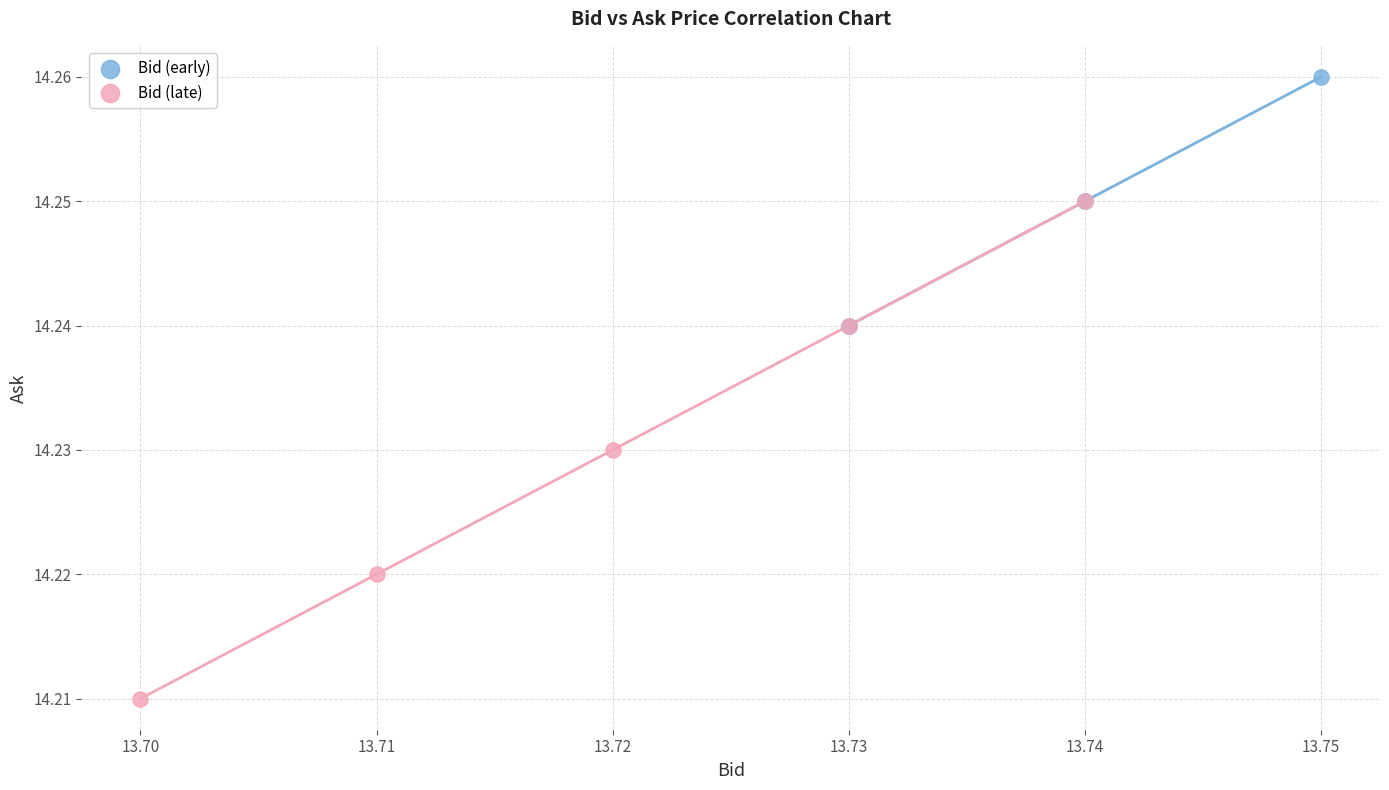

Which series contains the highest Y value?

Bid (early)